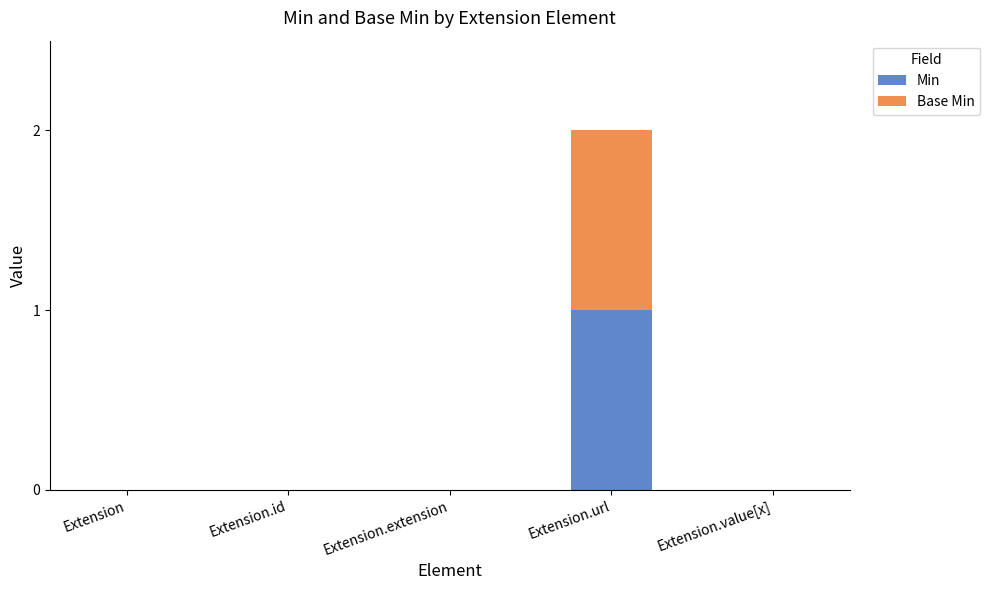

The value of Min at Extension.value[x] is 0. True or false?

True